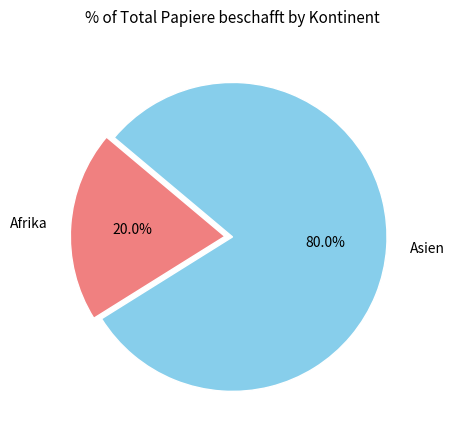

How many slices are in this pie chart?

2